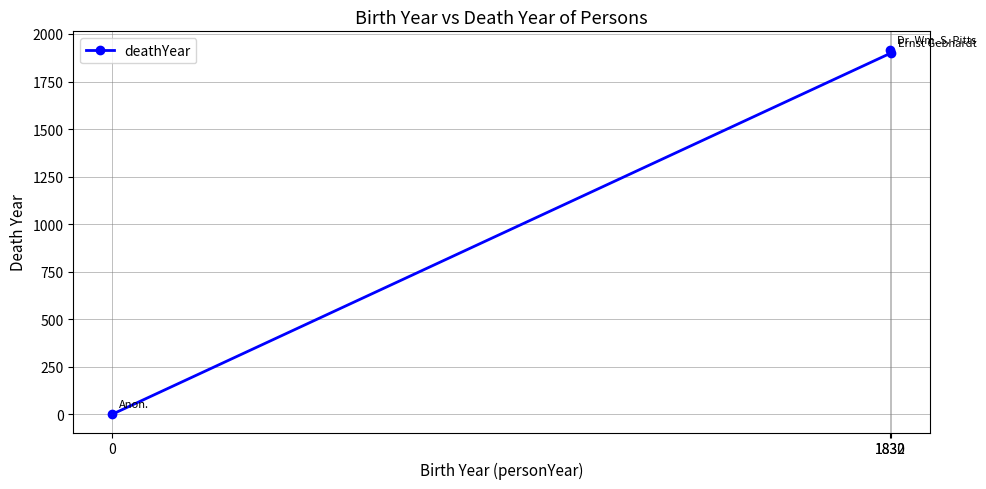

At which label does the data first exceed 1899?

1830